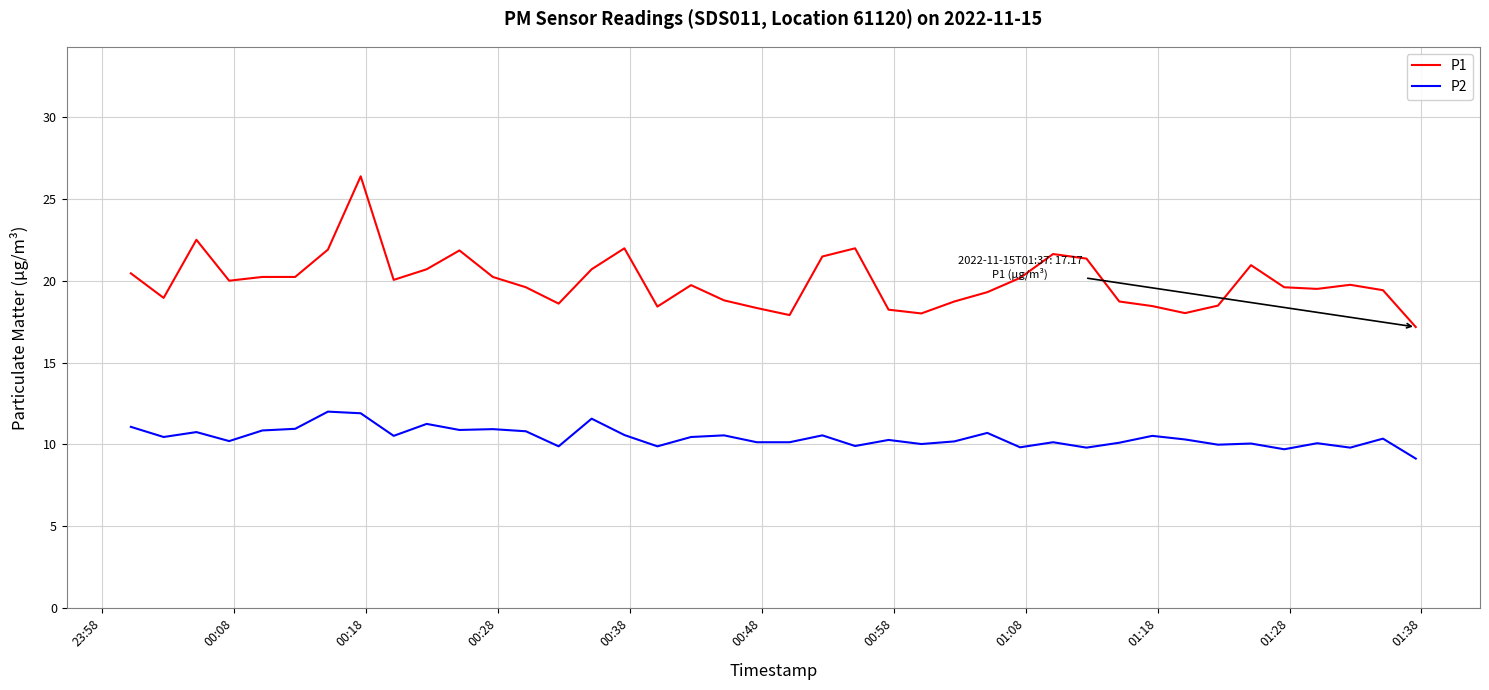

What is the average value of the P1 series?

20.0